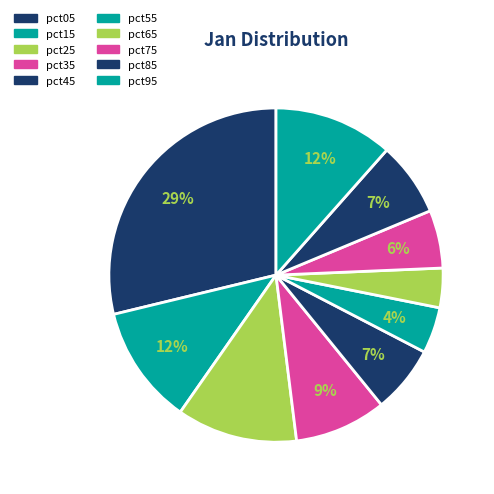

How many segments does this pie chart have?

10